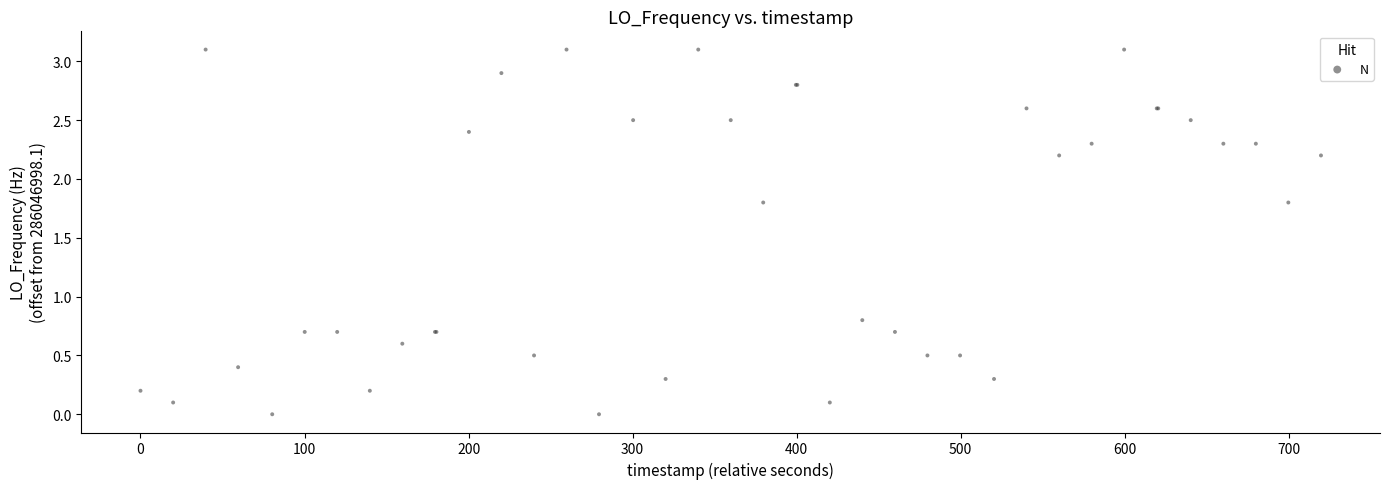

What Y value in the scatter plot is closest to 1?

0.8